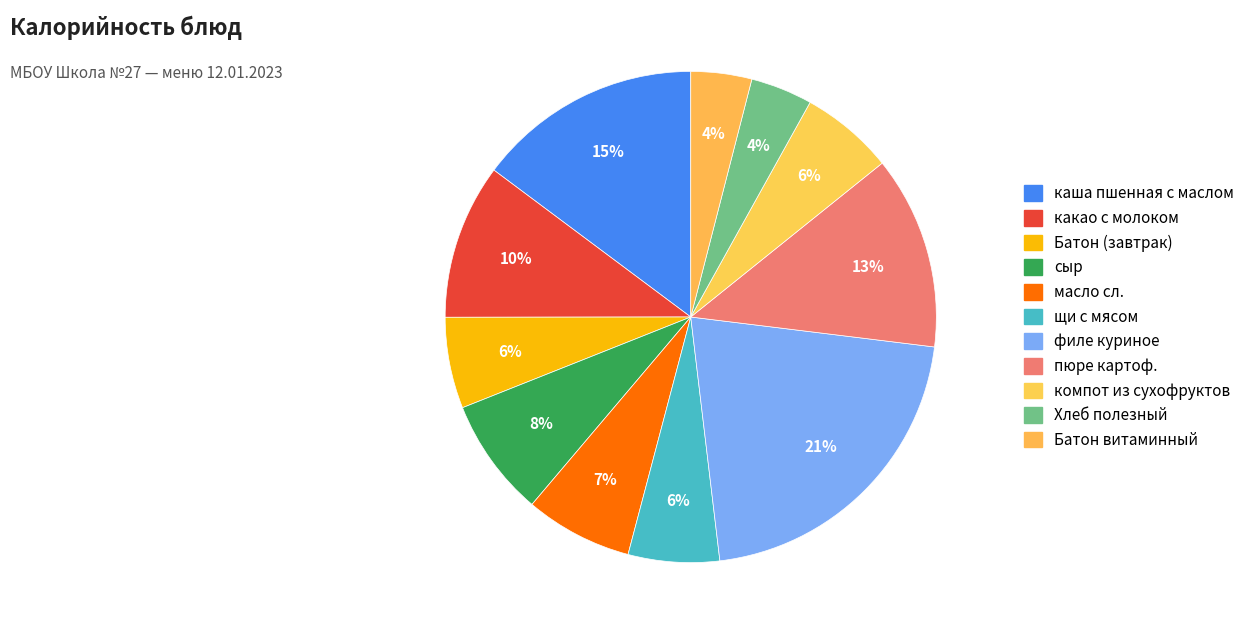

To the nearest percent, what portion does масло сл. represent?

7%